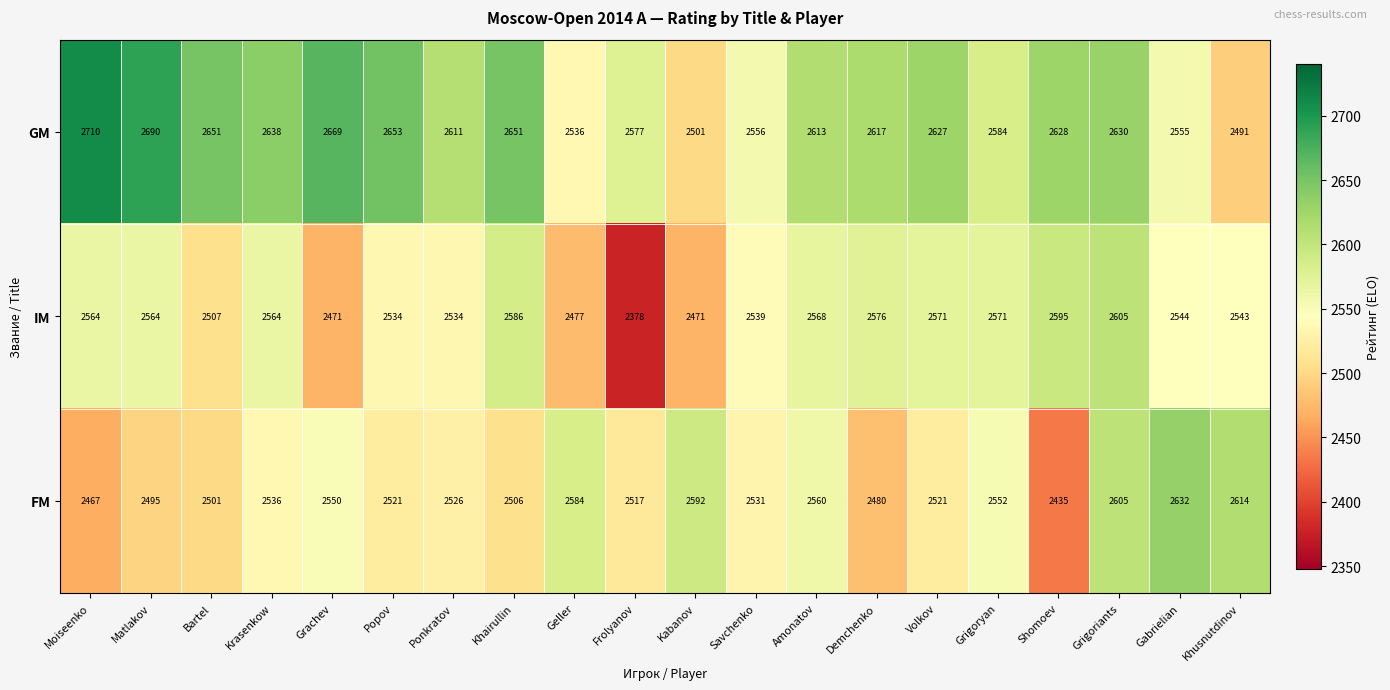

At which label does GM reach its peak?

Moiseenko